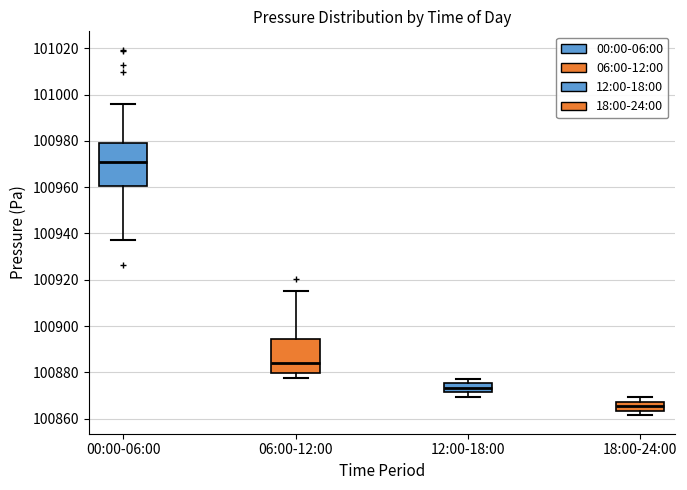

Where is the lower edge of the box for 06:00-12:00 on the y-axis? The values are not printed on the chart, so give them approximately, as read against the axis.

100880